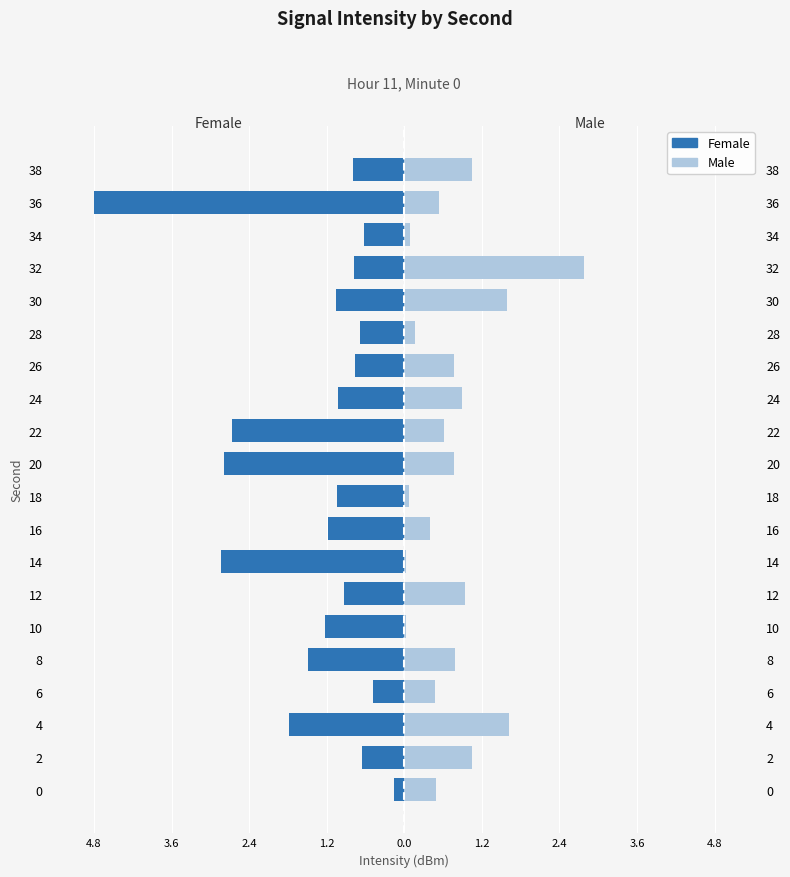

At 3.6, list the series in order from largest to smallest.

Male, Female